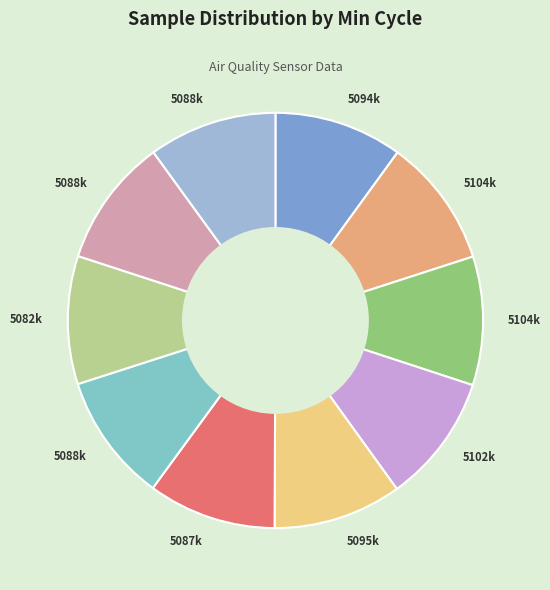

Rank the categories by value from highest to lowest.

28, 28, 28, 28, 28, 28, 28, 28, 28, 28